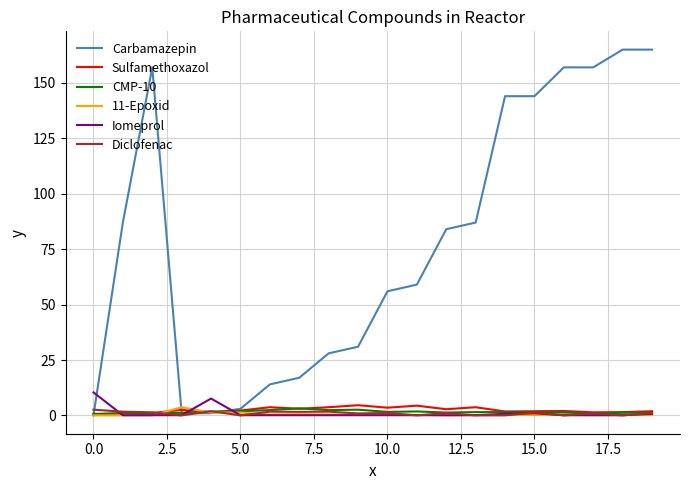

What is the greatest value displayed?

165.0